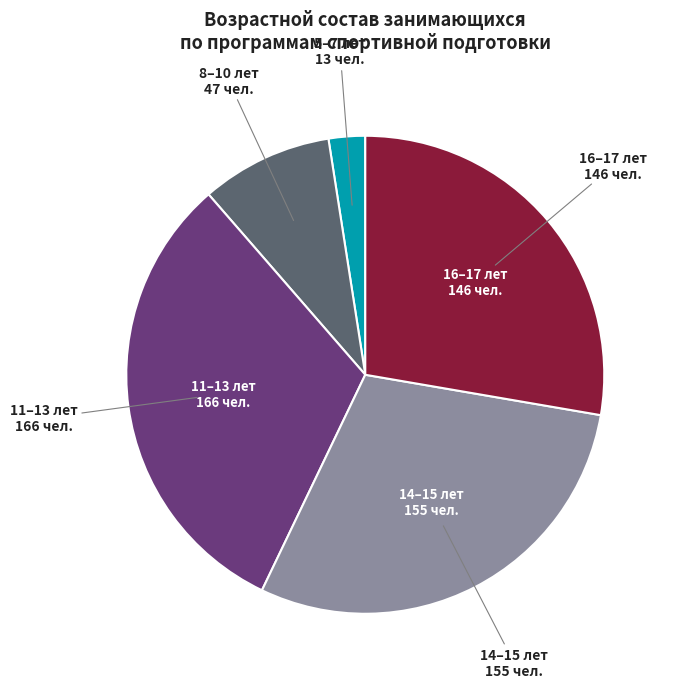

Count the number of slices in the pie.

5